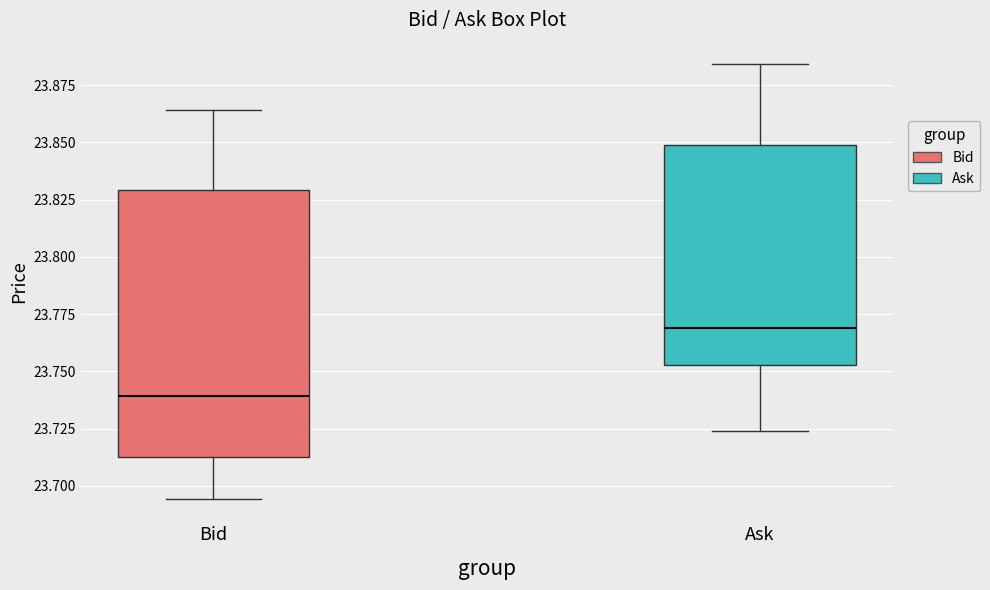

Which box is the tallest, from its lower edge to its upper edge?

Bid